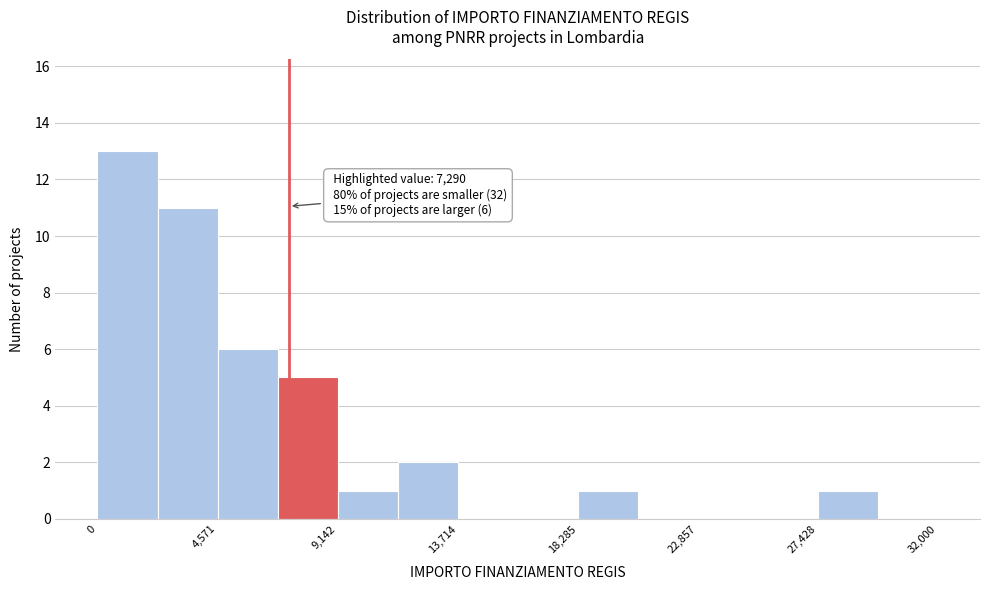

Which range on the x-axis has the tallest bar?

0 to 2500